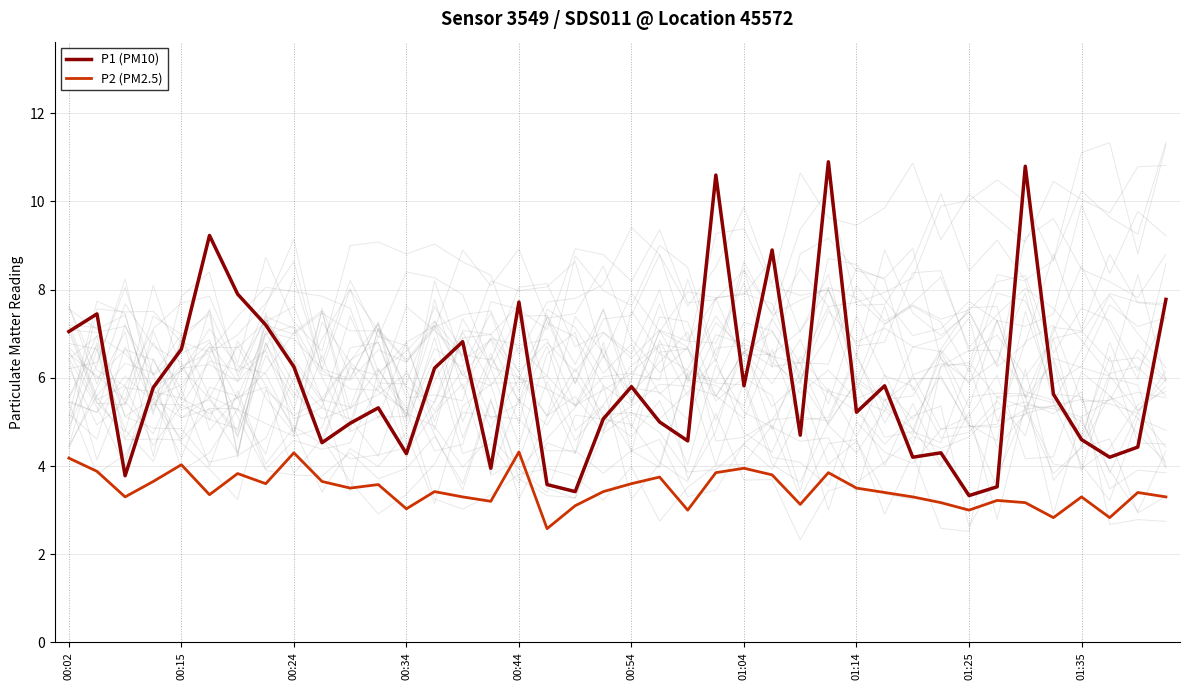

The value of P2 (PM2.5) at 01:14 is 2.1. True or false?

False